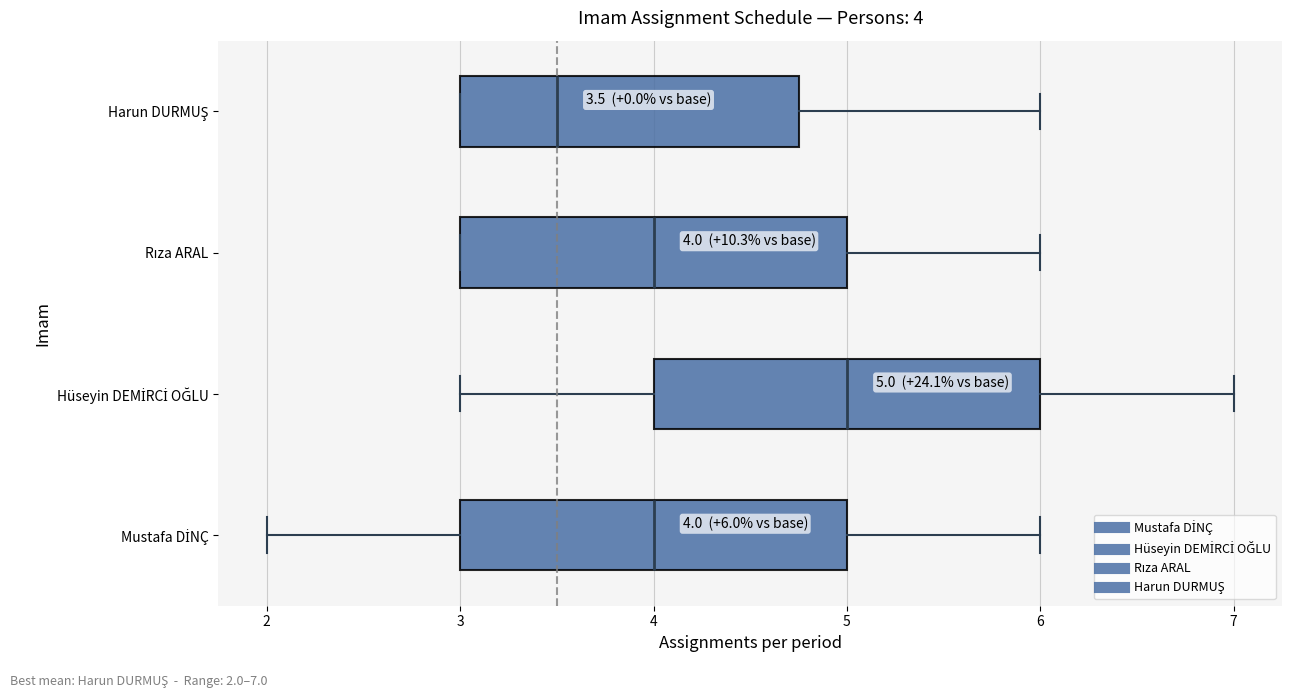

Which box has the furthest to the right median line?

Hüseyin DEMİRCİ OĞLU